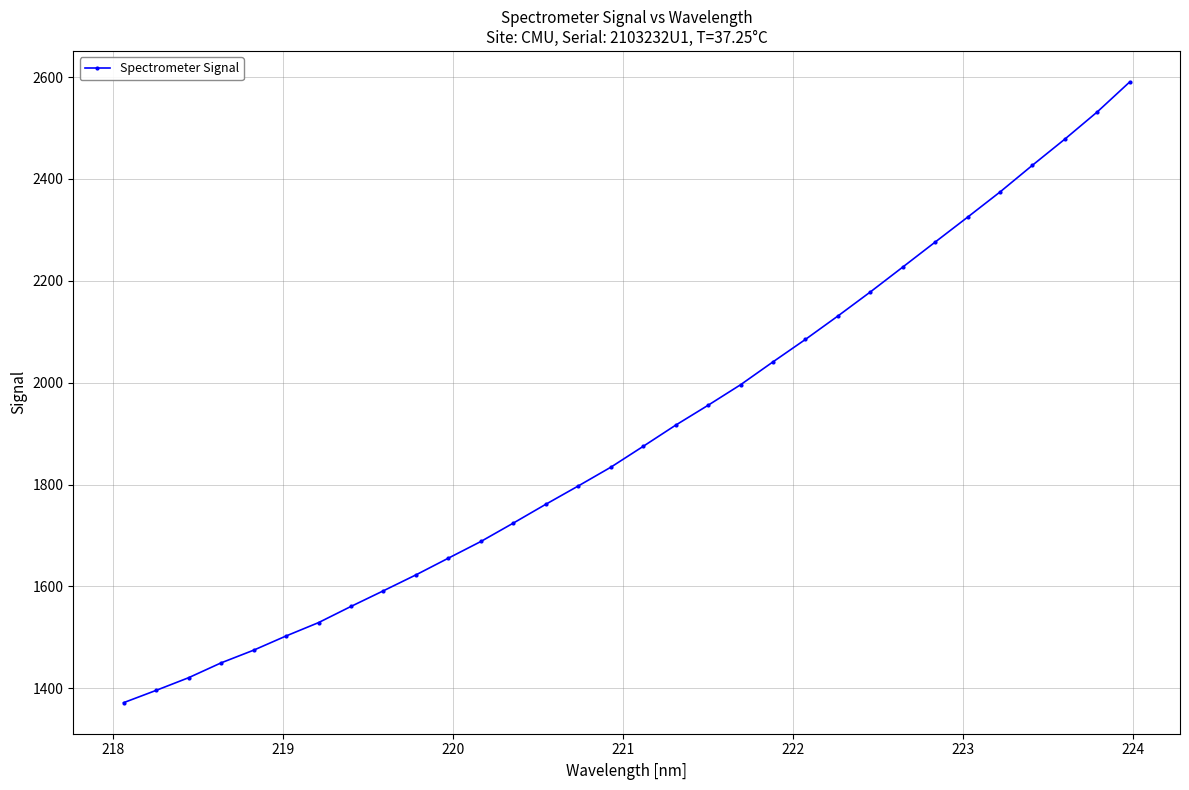

What is the value of the 28th point from the left?

2374.4